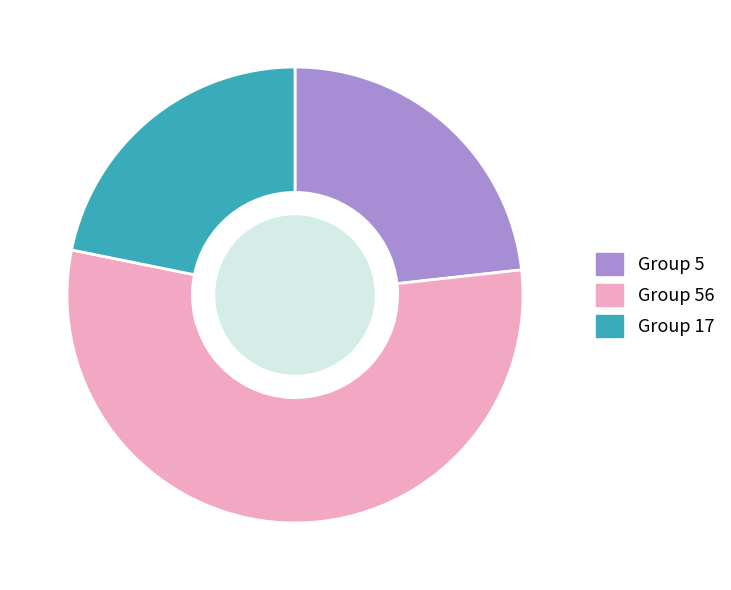

Is there a majority slice in this chart?

Yes